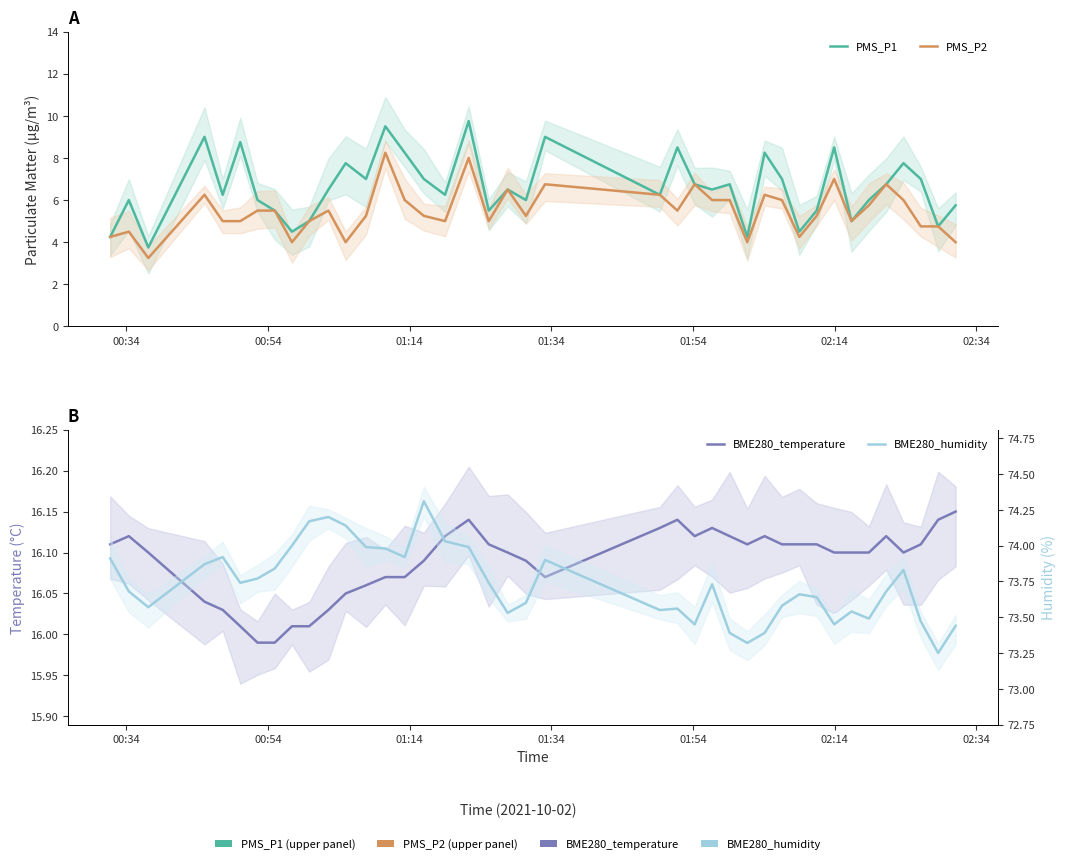

Reading left to right, extract all data points from this chart.

PMS_P1: 4.2	6.0	3.8	9.0	6.2	8.8	6.0	5.5	4.5	5.0	6.5	7.8	7.0	9.5	8.2	7.0	6.2	9.8	5.5	6.5	6.0	9.0	6.2	8.5	6.8	6.5	6.8	4.2	8.2	7.0	4.5	5.5	8.5	5.0	6.0	6.8	7.8	7.0	4.8	5.8
PMS_P2: 4.2	4.5	3.2	6.2	5.0	5.0	5.5	5.5	4.0	5.0	5.5	4.0	5.2	8.2	6.0	5.2	5.0	8.0	5.0	6.5	5.2	6.8	6.2	5.5	6.8	6.0	6.0	4.0	6.2	6.0	4.2	5.2	7.0	5.0	5.8	6.8	6.0	4.8	4.8	4.0
BME280_temperature: 16.1	16.1	16.1	16.0	16.0	16.0	16.0	16.0	16.0	16.0	16.0	16.1	16.1	16.1	16.1	16.1	16.1	16.1	16.1	16.1	16.1	16.1	16.1	16.1	16.1	16.1	16.1	16.1	16.1	16.1	16.1	16.1	16.1	16.1	16.1	16.1	16.1	16.1	16.1	16.1
BME280_humidity: 73.9	73.7	73.6	73.9	73.9	73.7	73.8	73.8	74.0	74.2	74.2	74.1	74.0	74.0	73.9	74.3	74.0	74.0	73.7	73.5	73.6	73.9	73.5	73.6	73.5	73.7	73.4	73.3	73.4	73.6	73.7	73.6	73.5	73.5	73.5	73.7	73.8	73.5	73.2	73.4